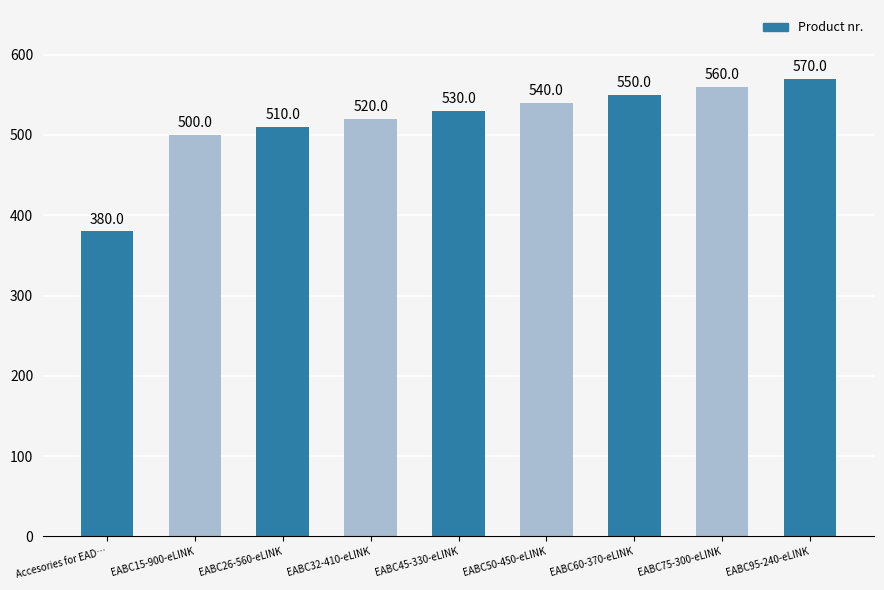

What is the maximum value shown in the chart?

570